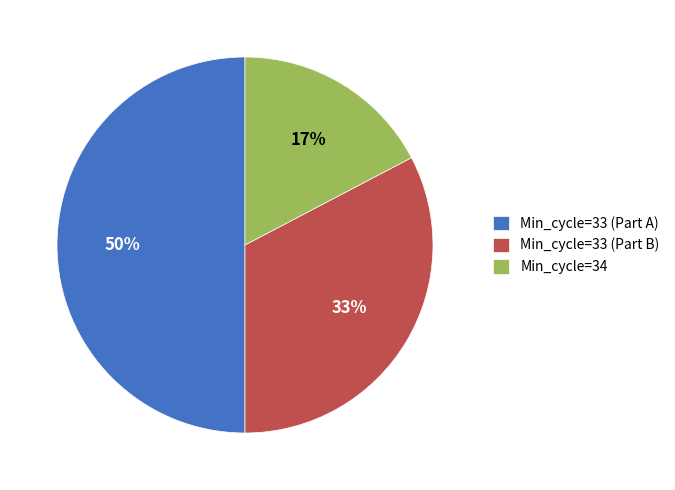

Between Min_cycle=33 (Part A) and Min_cycle=34, which is larger?

Min_cycle=33 (Part A)